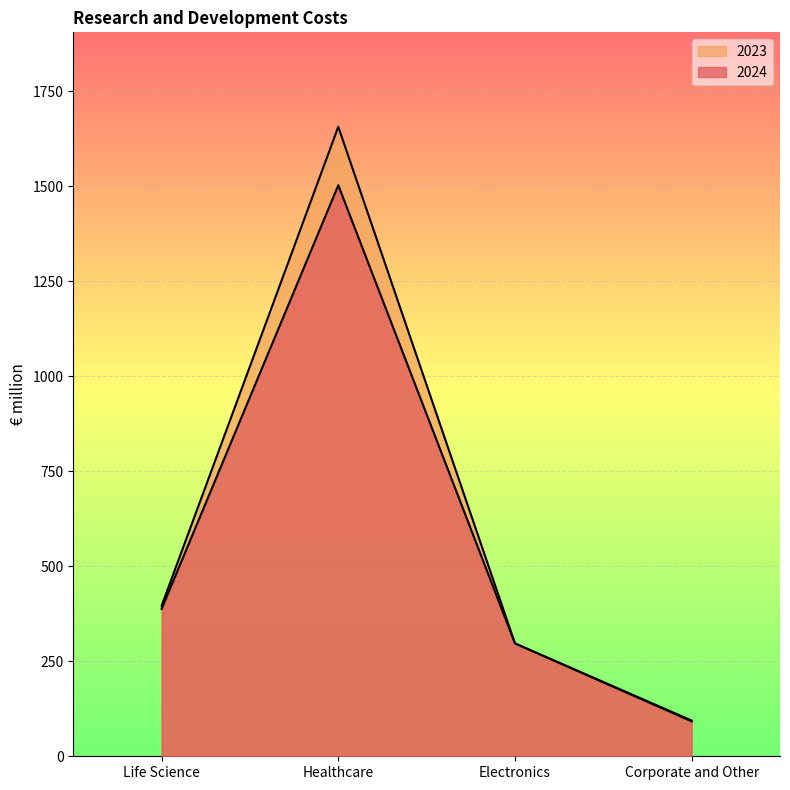

Which has a higher value, Life Science or Healthcare?

Healthcare